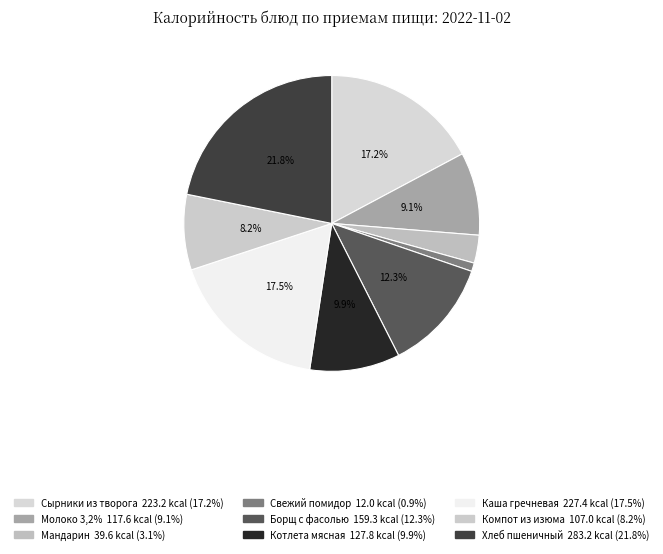

Does any single category account for the majority?

No